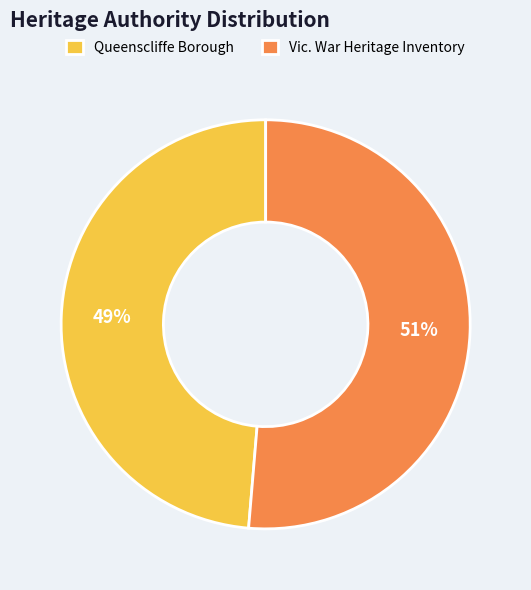

What percentage is the Queenscliffe Borough slice, to the nearest percent?

49%